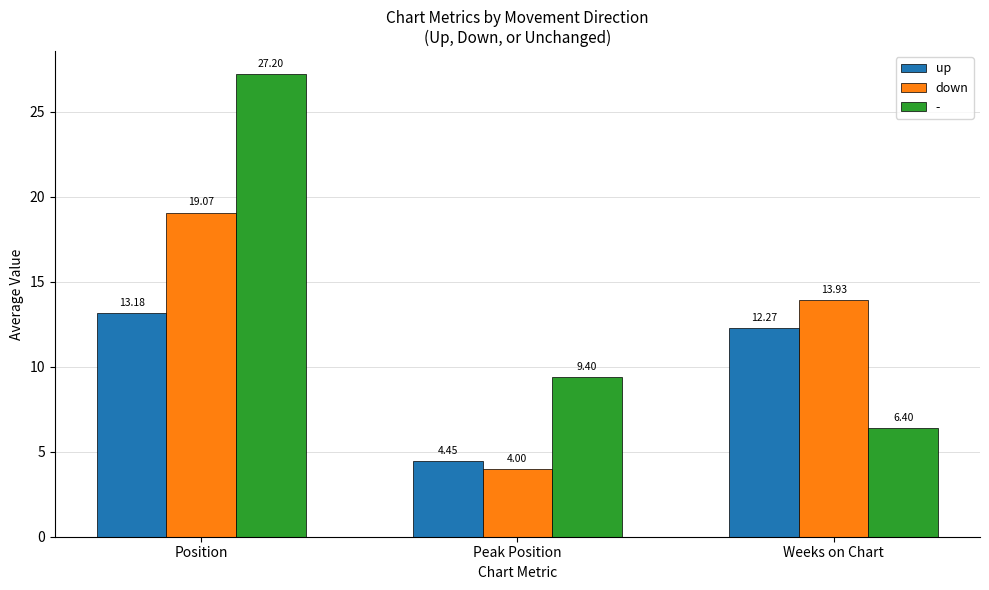

Where does the up series first go above 12?

Position